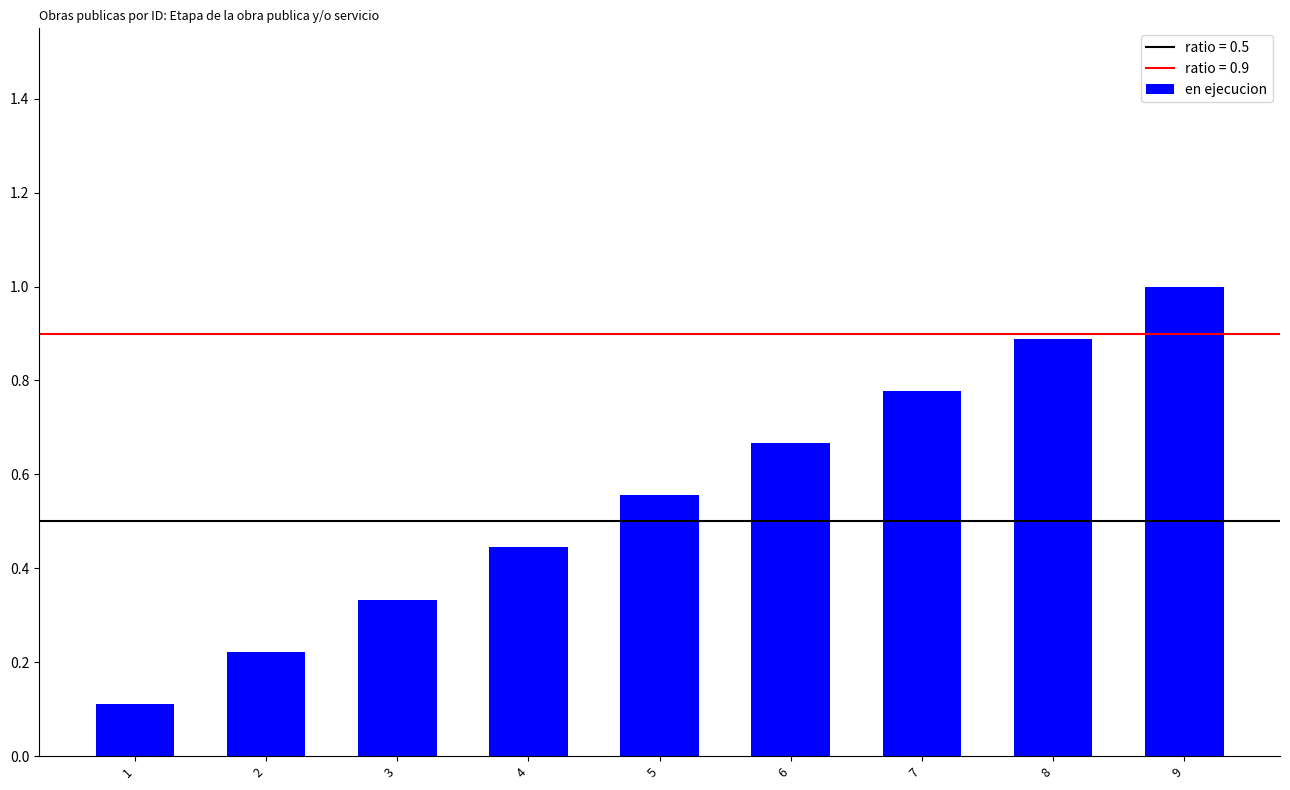

The chart shows a value of 1.5 at 9. True or false?

False